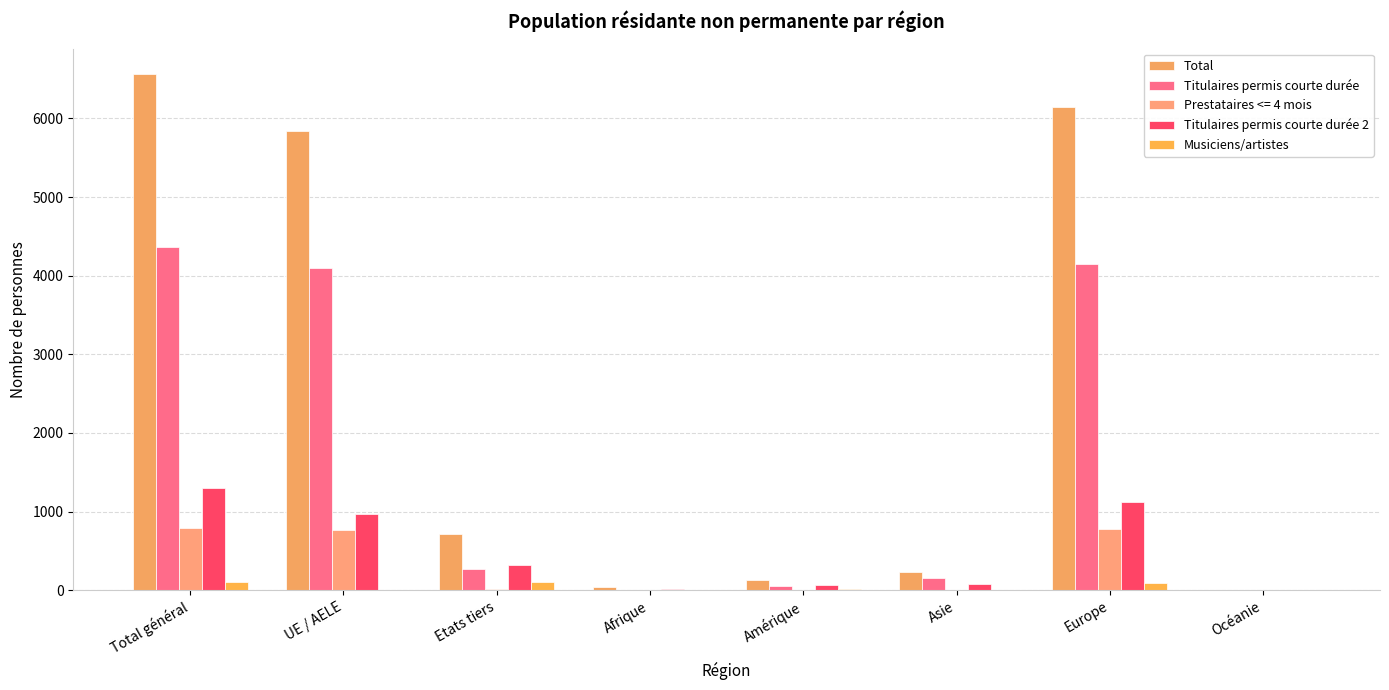

What is the greatest value displayed?

6560